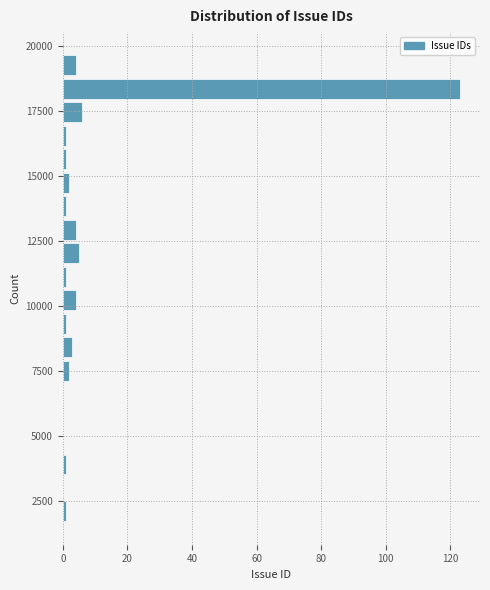

Around what value on the y-axis is the longest bar? Give the approximate position of its centre, as read against the axis.

18500